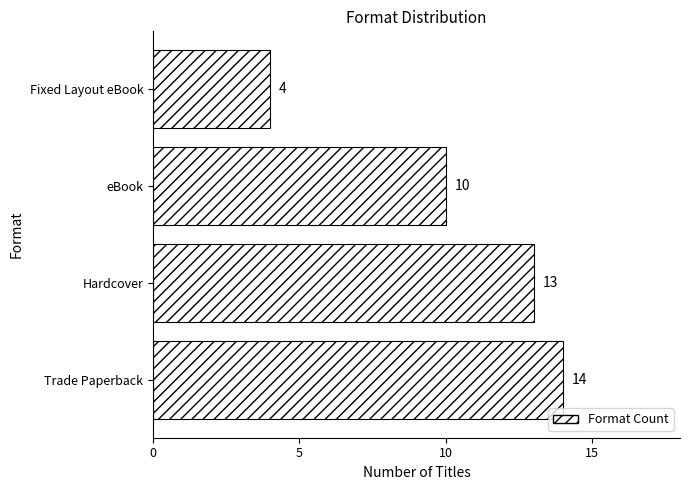

Count the number of categories in the chart.

4